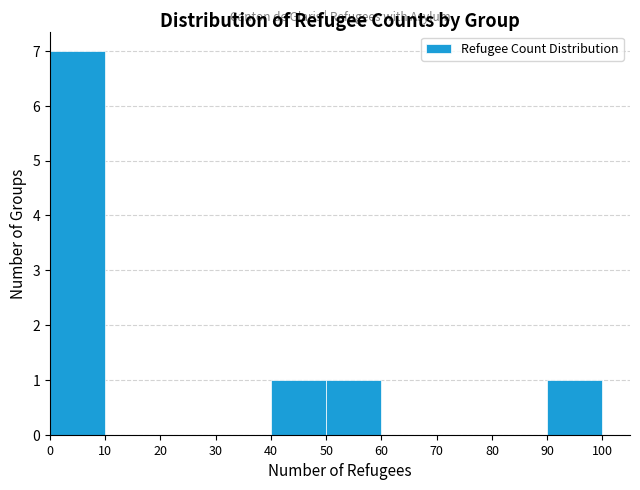

Reading left to right, list every bar in this chart as the range it spans on the x-axis followed by its height. The values are not printed on the chart, so give them approximately, as read against the axis.

0 to 10: 7
10 to 20: 0
20 to 30: 0
30 to 40: 0
40 to 50: 1
50 to 60: 1
60 to 70: 0
70 to 80: 0
80 to 90: 0
90 to 100: 1